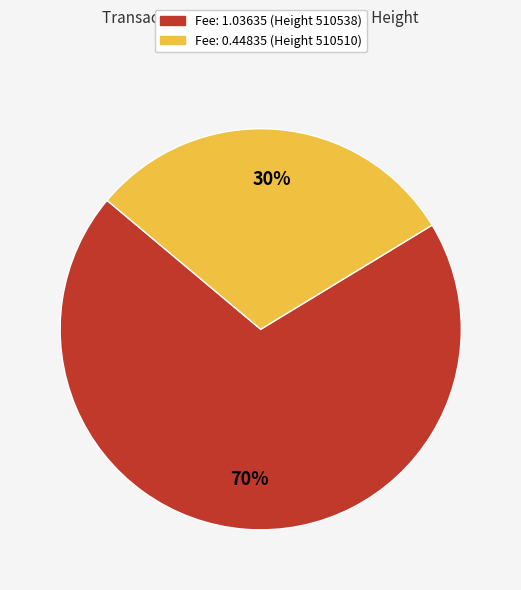

Which slice represents more than half of the pie?

Fee: 1.03635 (Height 510538)